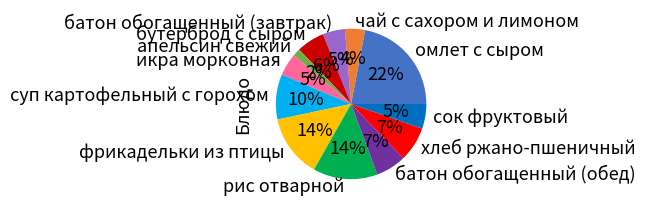

Which has a higher value, суп картофельный с горохом or икра морковная?

суп картофельный с горохом